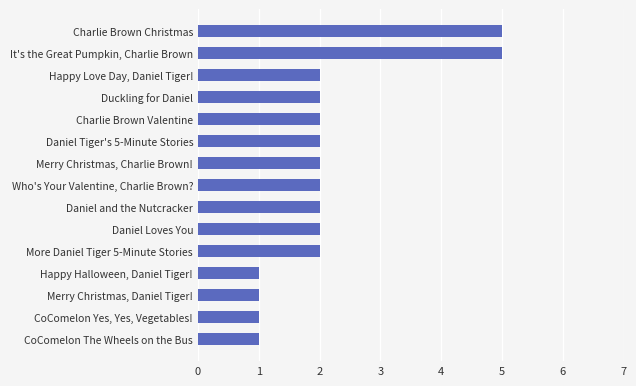

The value at It's the Great Pumpkin, Charlie Brown is 5. True or false?

True